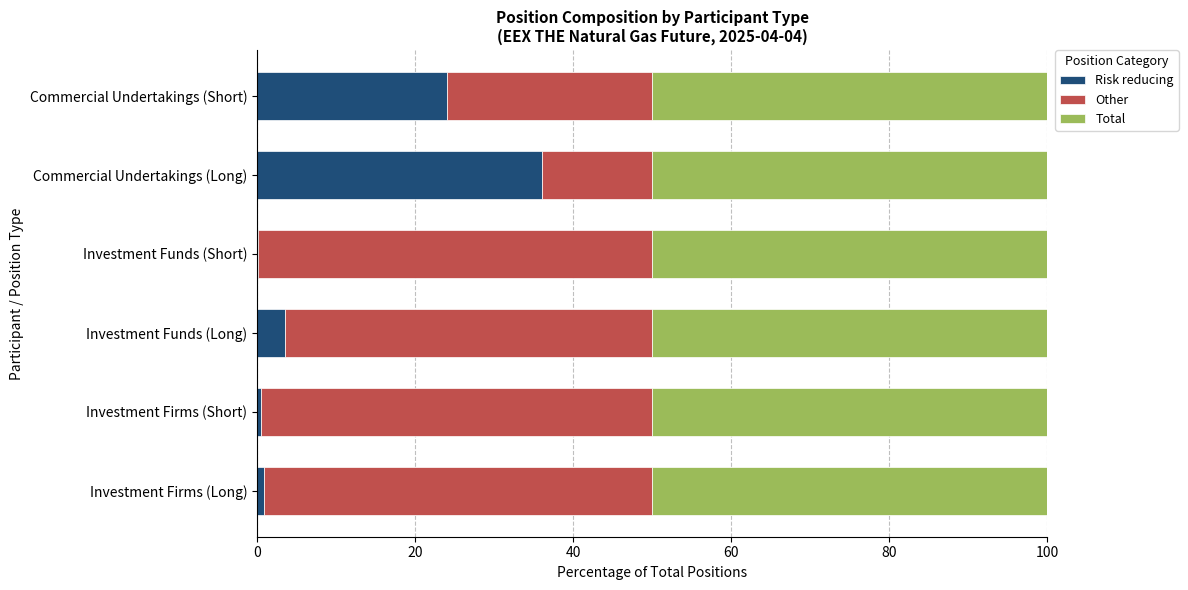

What is the average value of the Risk reducing series?

10.9